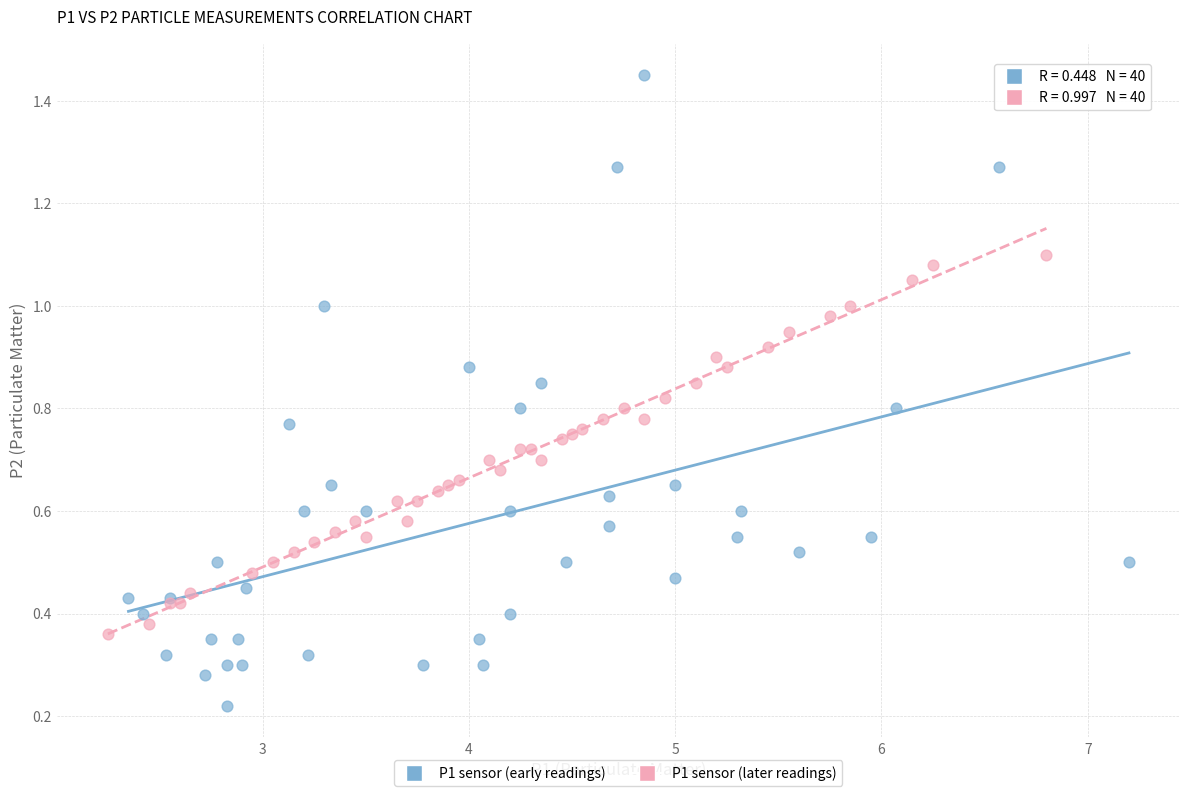

Which series has the widest spread of Y values?

P1 sensor (early readings)